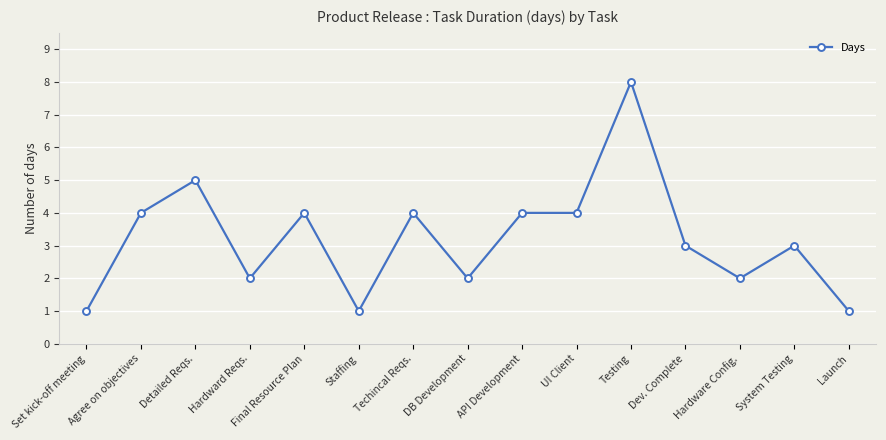

Where is the first local maximum?

Detailed Reqs.